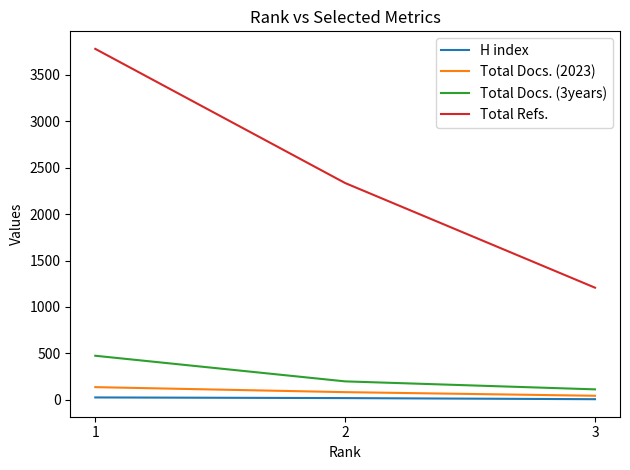

Which series has the widest spread of values?

Total Refs.